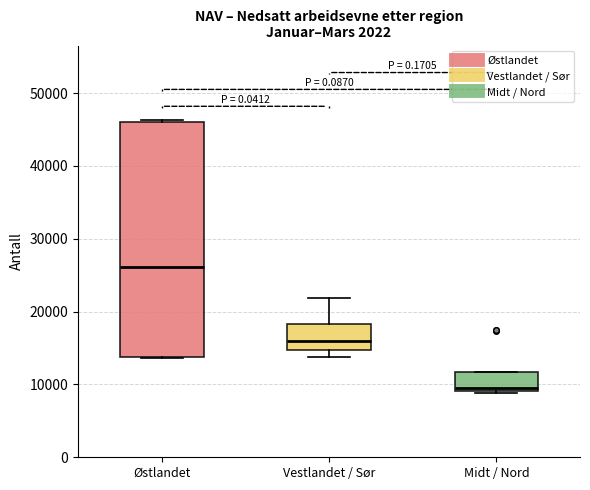

Reading left to right, transcribe this box plot: for each box, give where its median line is, the range the box spans, and where its two whiskers end, as read against the y-axis. The values are not printed on the chart, so give them approximately, as read against the axis.

Østlandet: median 26000, box 14000 to 46000, whiskers 14000 to 46000 (just above the box's upper edge)
Vestlandet / Sør: median 16000, box 15000 to 18000, whiskers 14000 to 22000
Midt / Nord: median 9000 (just above the box's lower edge), box 9000 to 12000, whiskers 9000 to 12000